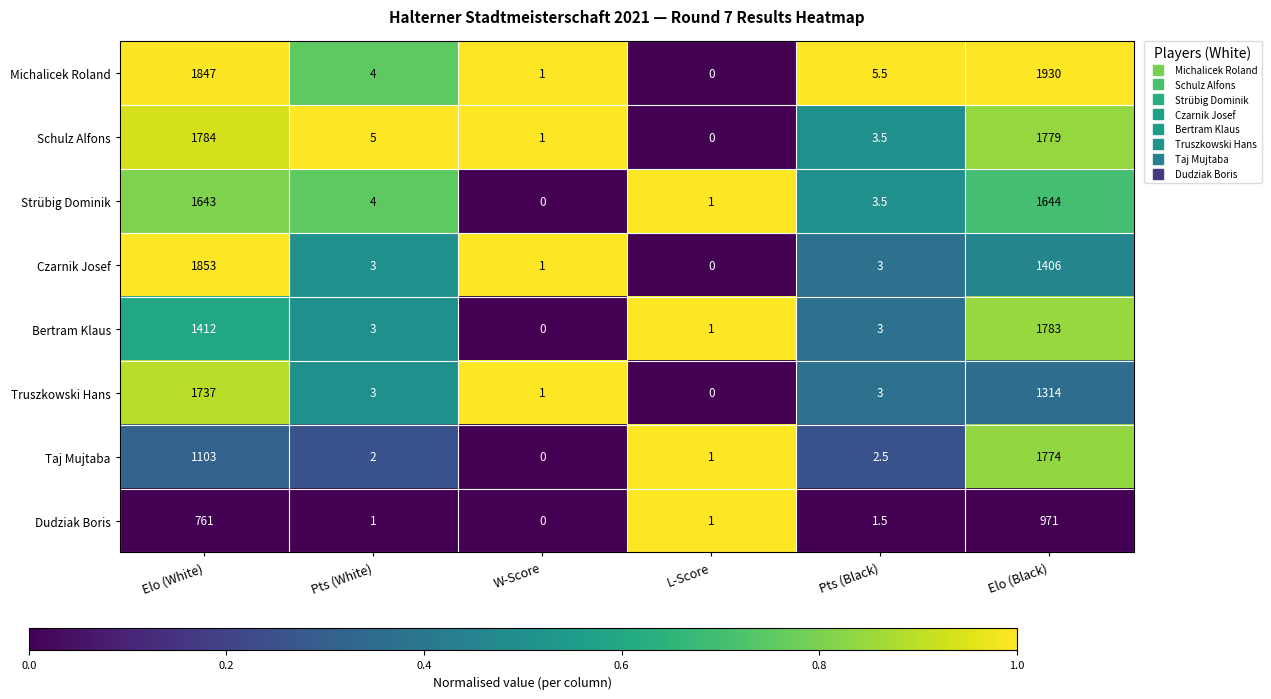

Which series changed the most between L-Score and Elo (Black)?

Michalicek Roland